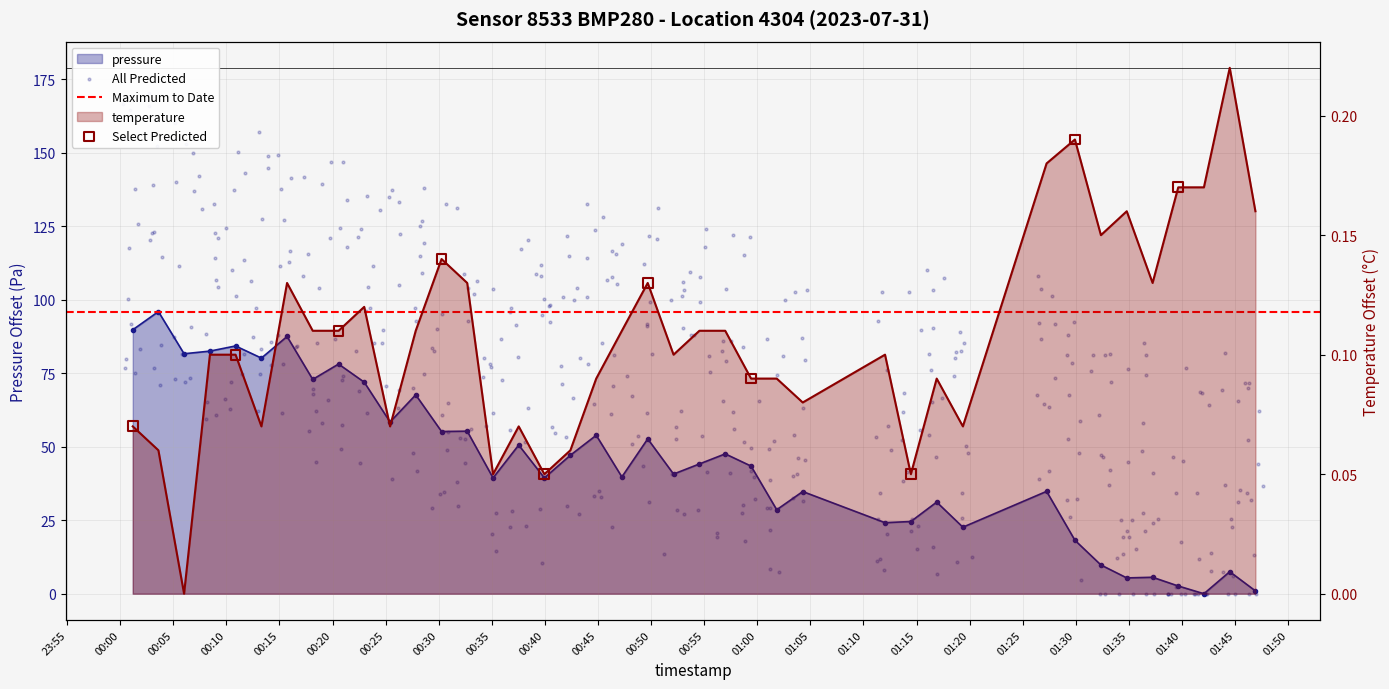

At how many categories does at least one series exceed 89?

2